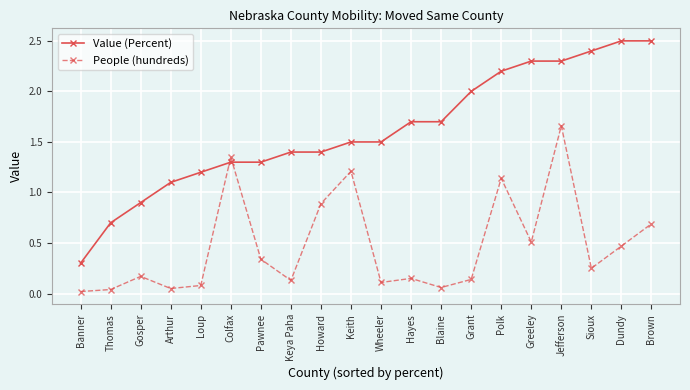

What is the label of the 2nd point from the left?

Thomas